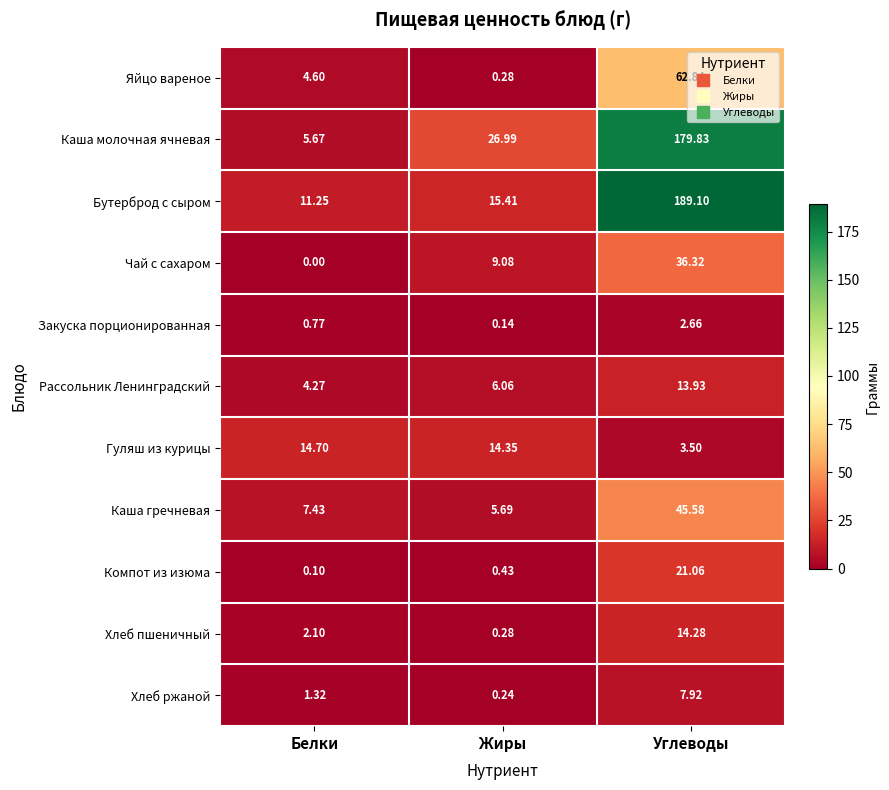

Which series has the largest total across all categories?

Бутерброд с сыром